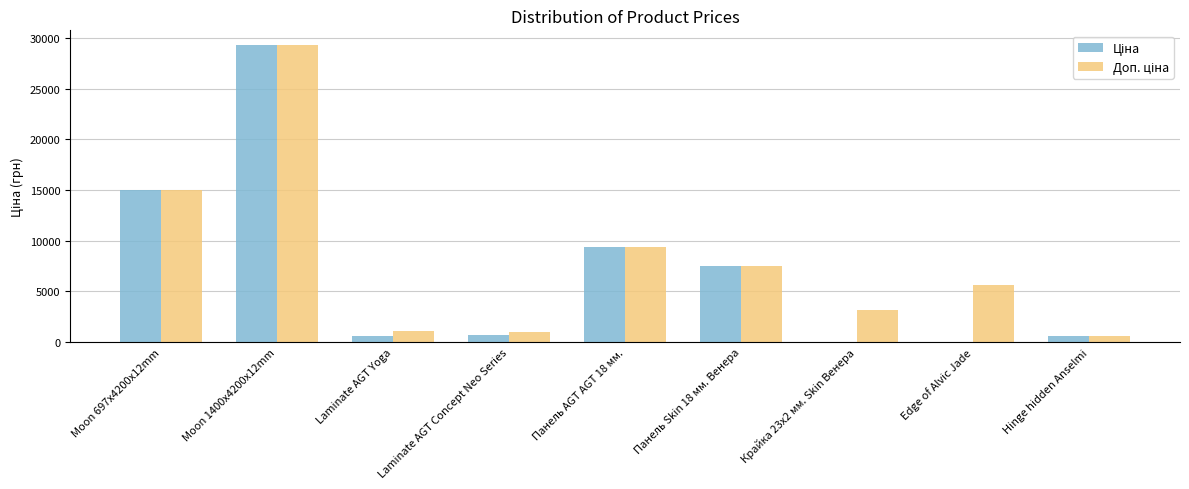

At which category is the sum across all series the highest?

Moon 1400x4200x12mm